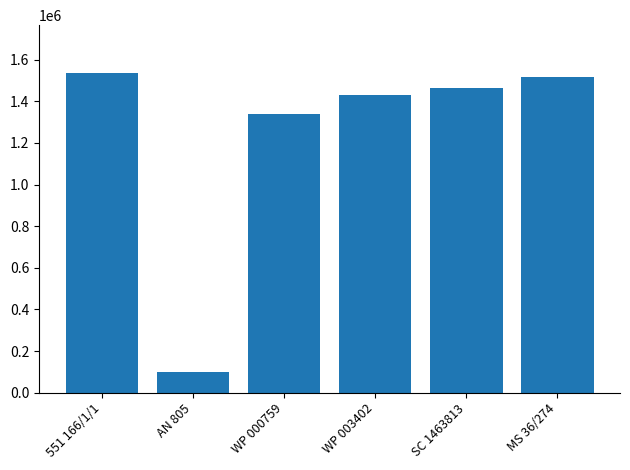

Is it true that the value at WP 003402 is 2304320?

False